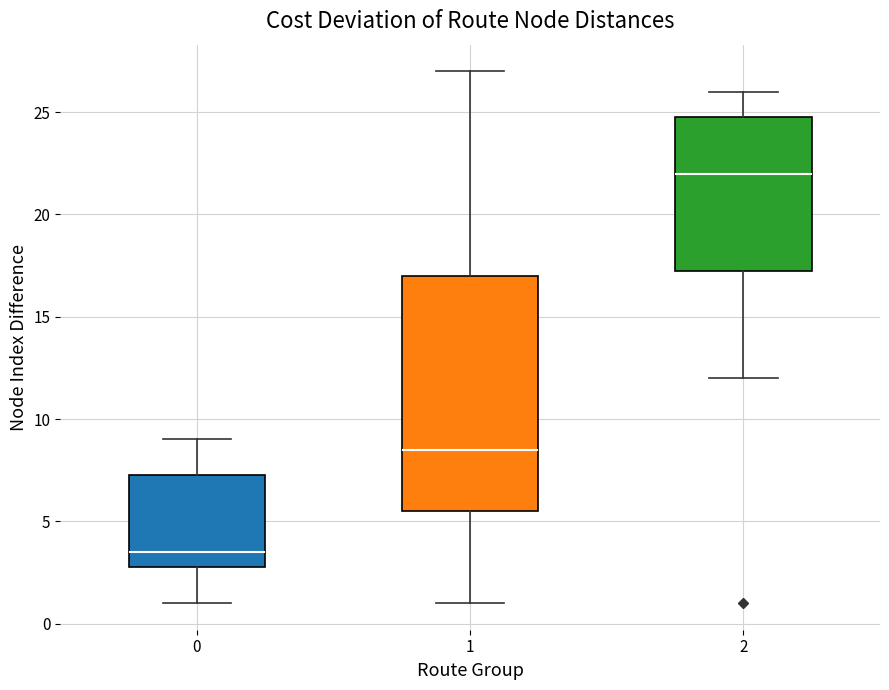

Reading left to right, read every box against the y-axis: the position of its median line, the range the box covers, and the ends of its whiskers. The values are not printed on the chart, so give them approximately, as read against the axis.

0: median 3.5, box 3.0 to 7.5, whiskers 1.0 to 9.0
1: median 8.5, box 5.5 to 17.0, whiskers 1.0 to 27.0
2: median 22.0, box 17.5 to 25.0, whiskers 12.0 to 26.0